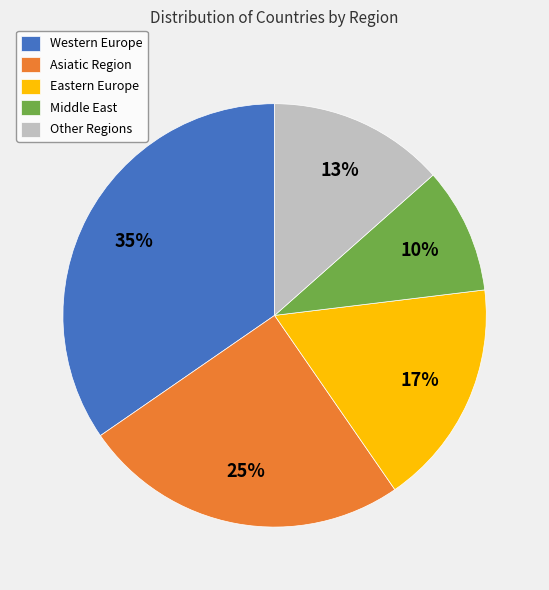

Count the number of slices in the pie.

5